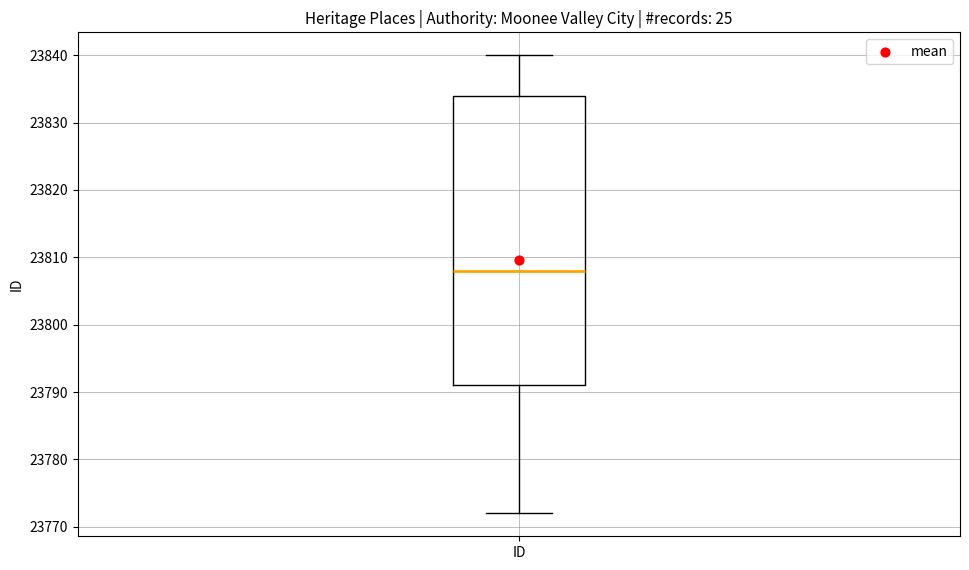

Read this box plot against the y-axis: the position of the median line, the range covered by the box, and the ends of both whiskers. The values are not printed on the chart, so give them approximately, as read against the axis.

median 23808, box 23791 to 23834, whiskers 23772 to 23840